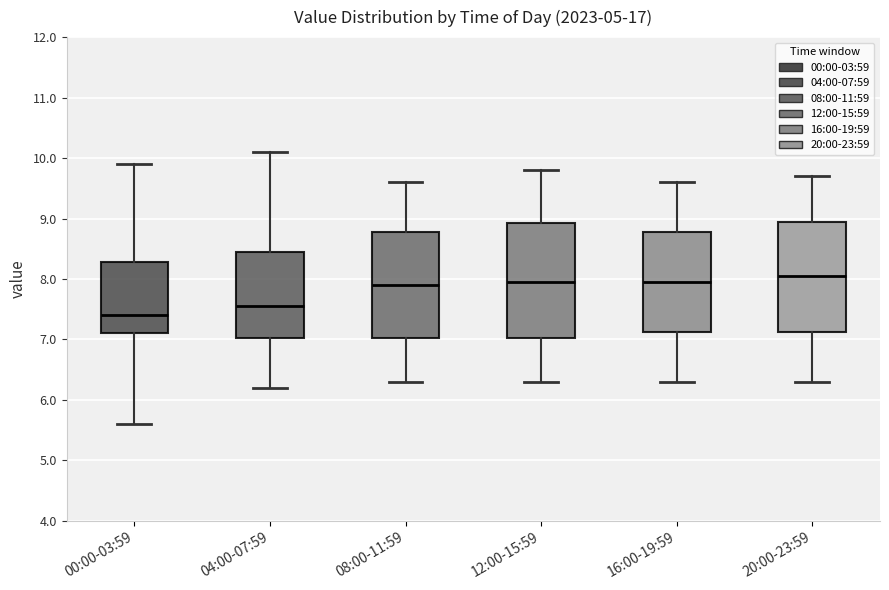

Which box has the lowest median line?

00:00-03:59